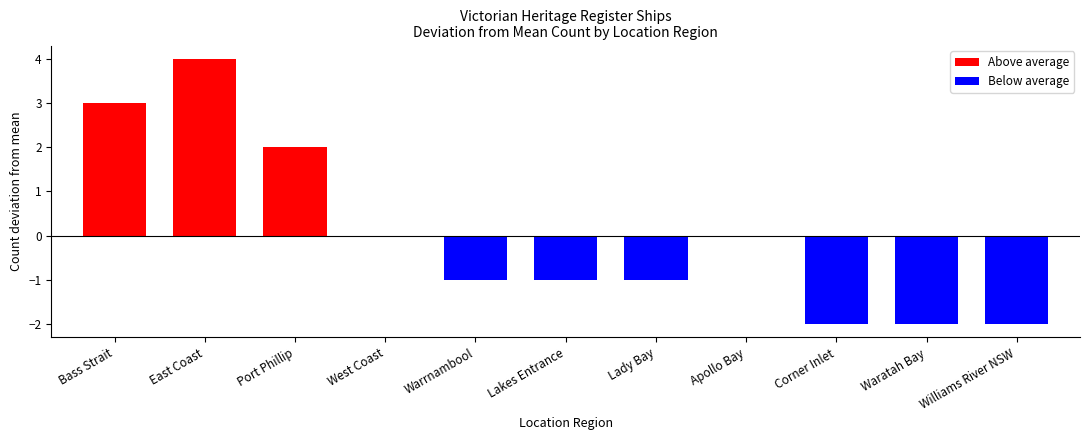

How many categories are shown in the chart?

11